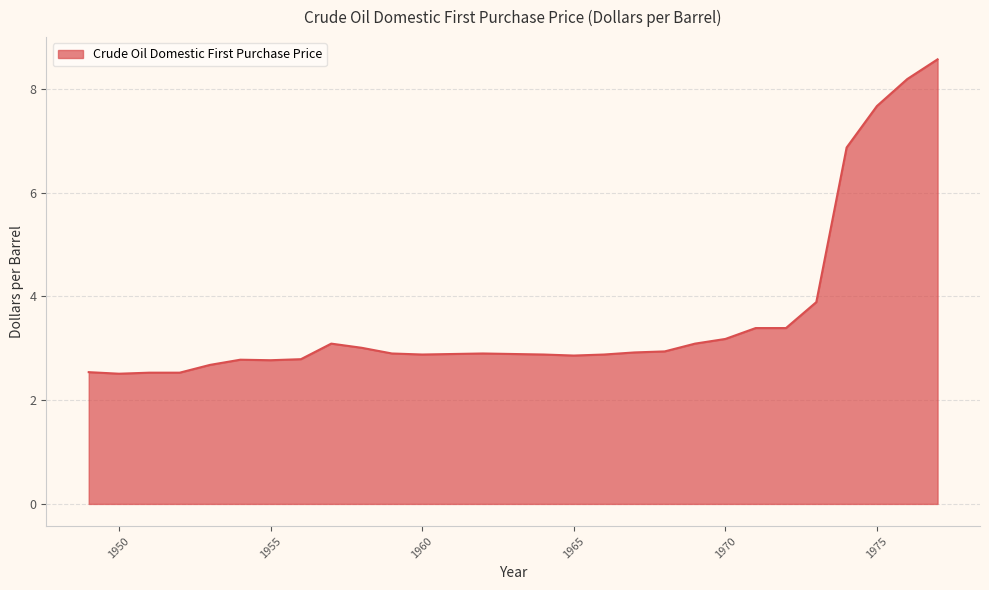

What is the sum of all values?

104.4